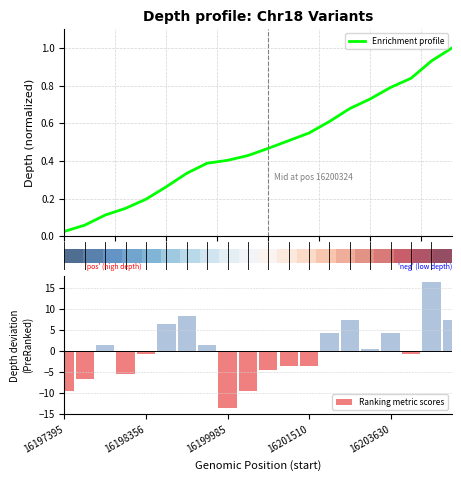

What is the smallest value displayed?

-13.6